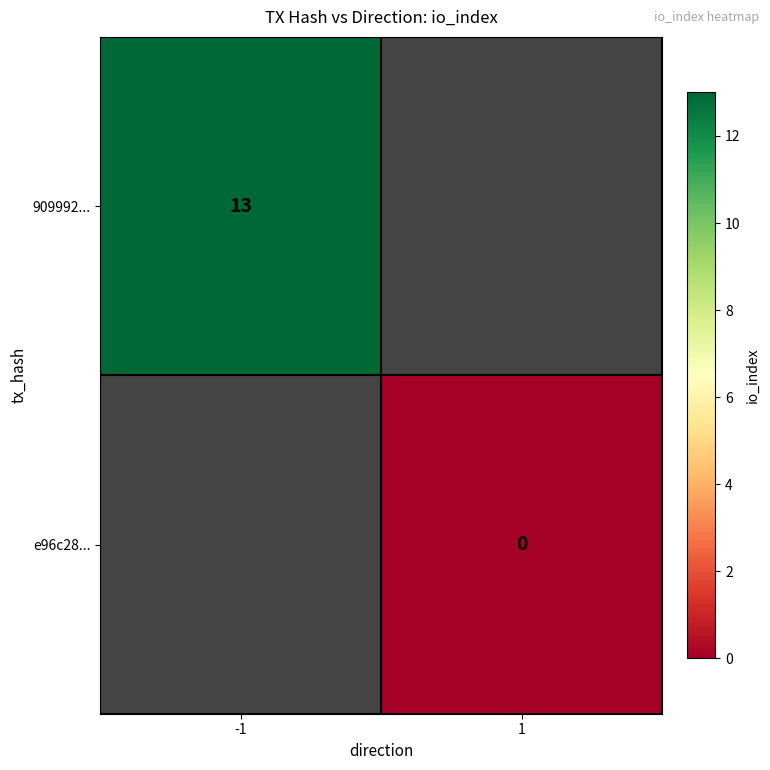

Is it true that 909992... equals 13 at -1?

True